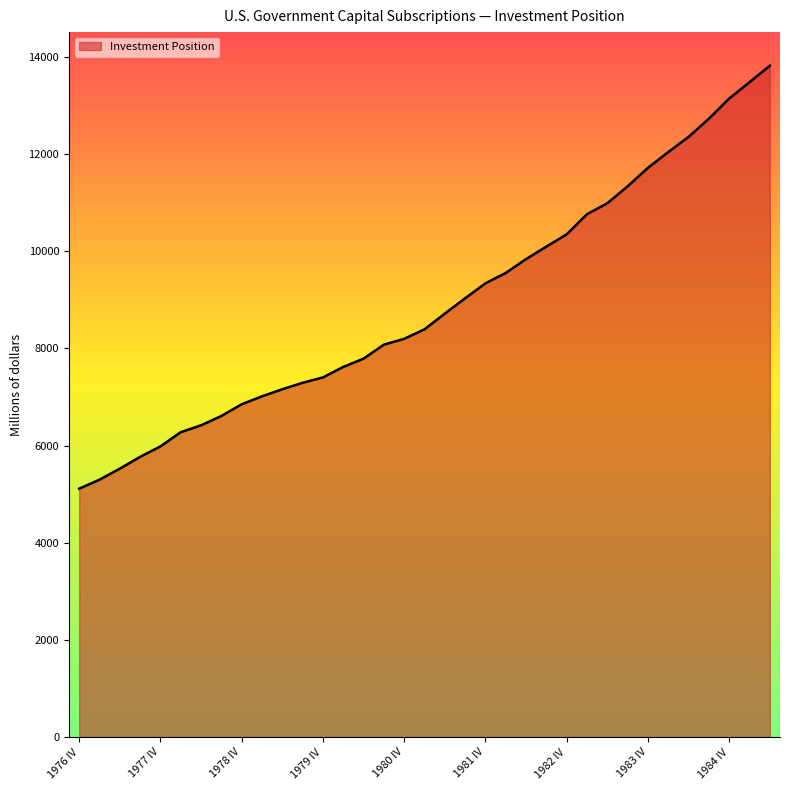

What is the greatest value displayed?

13815